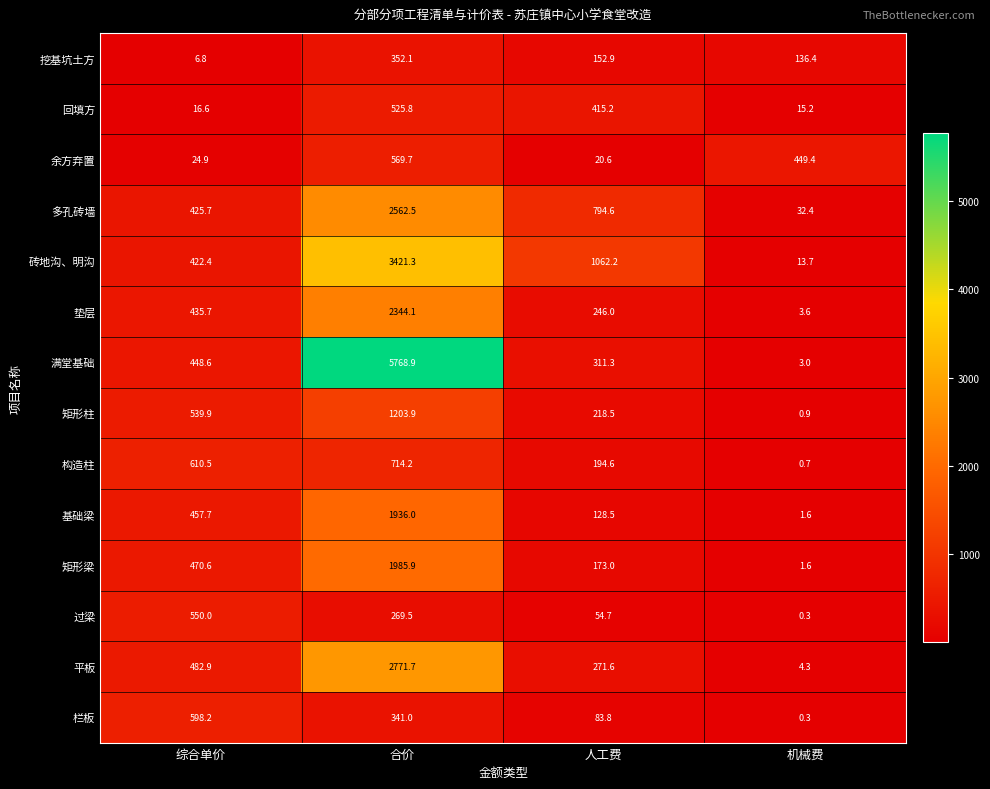

Which series has the largest range (max minus min)?

满堂基础